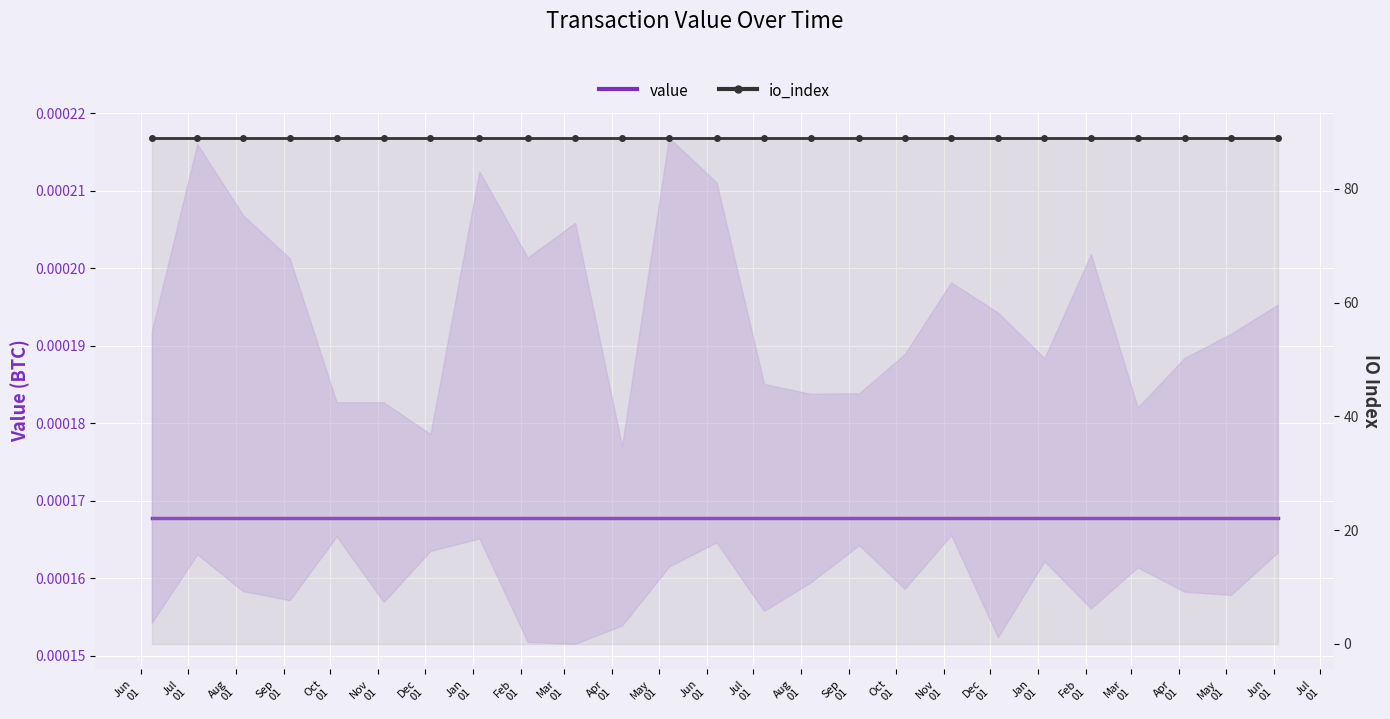

Which category has the lowest value across all series?

Jun
01